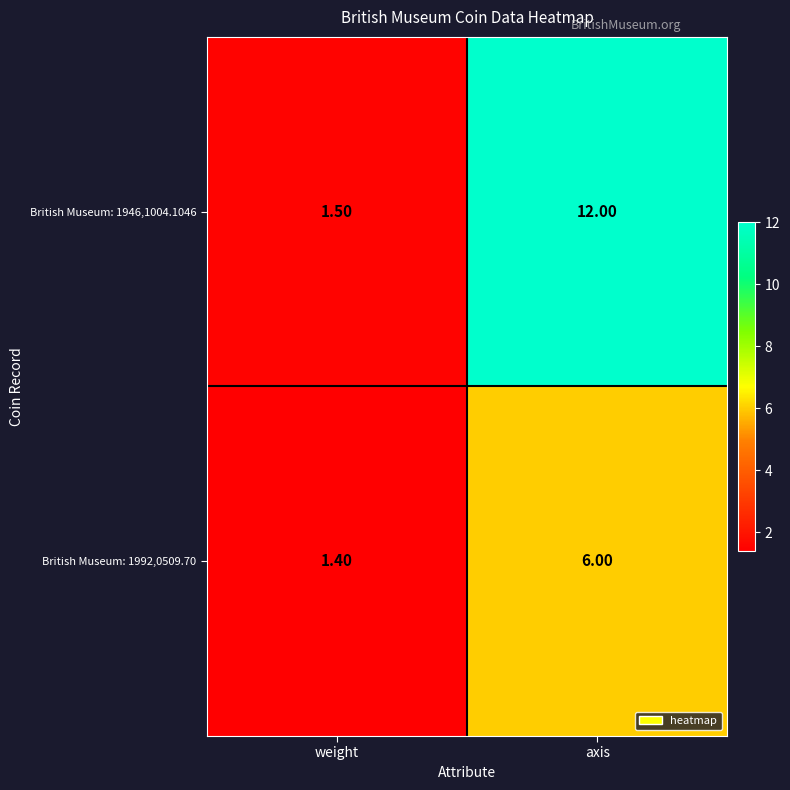

Rank the categories by British Museum: 1946,1004.1046 value from lowest to highest.

weight, axis